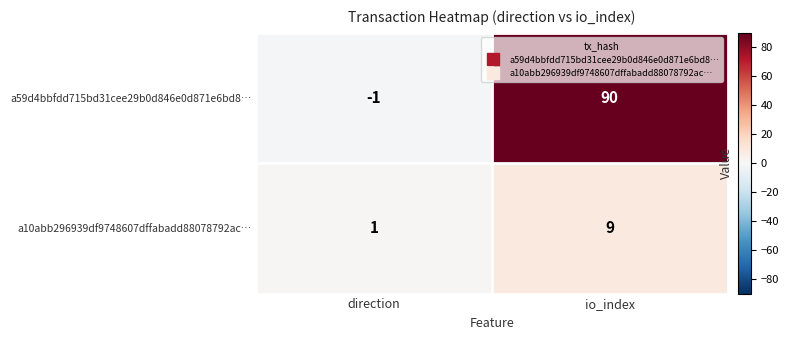

Rank the categories by a10abb296939df9748607dffabadd88078792ac… value from highest to lowest.

io_index, direction